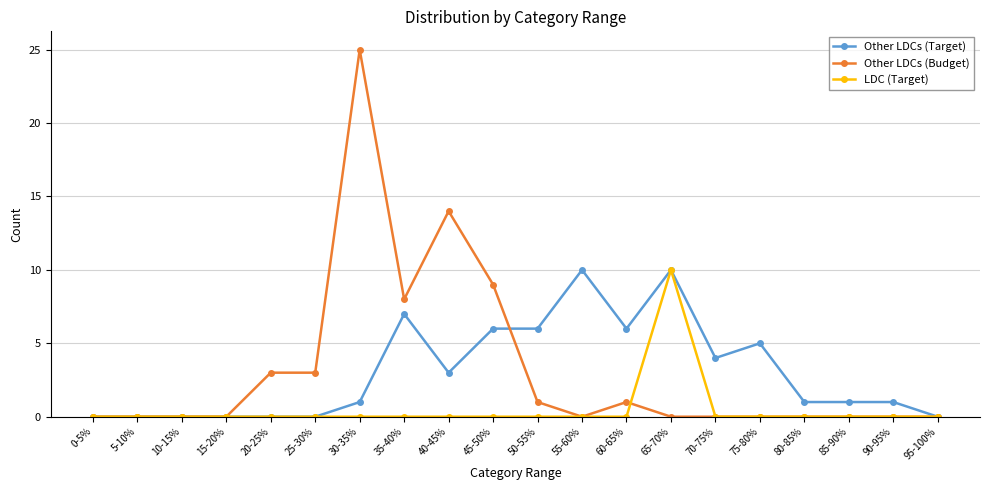

The value of Other LDCs (Budget) at 10-15% is 0. True or false?

True